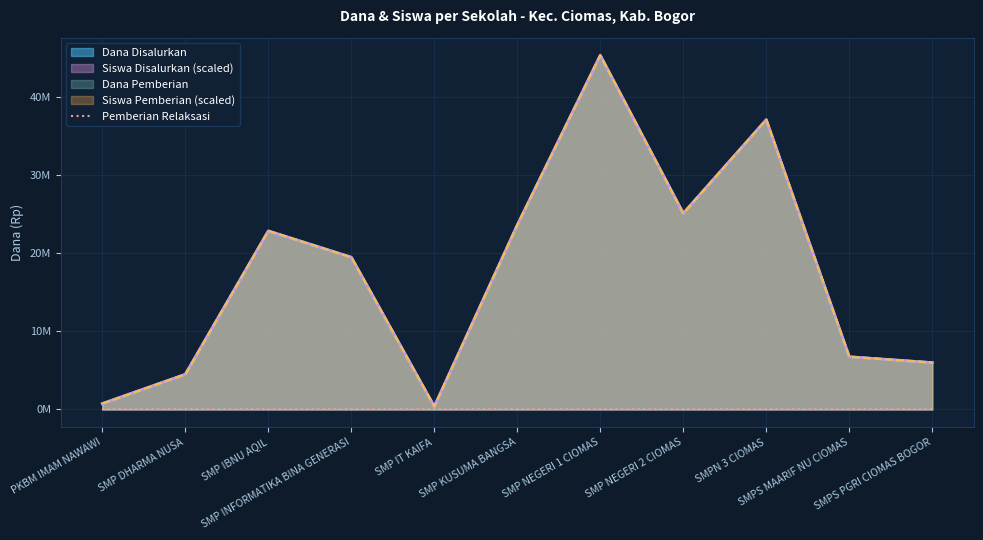

What is the minimum value for Dana Pemberian?

375000